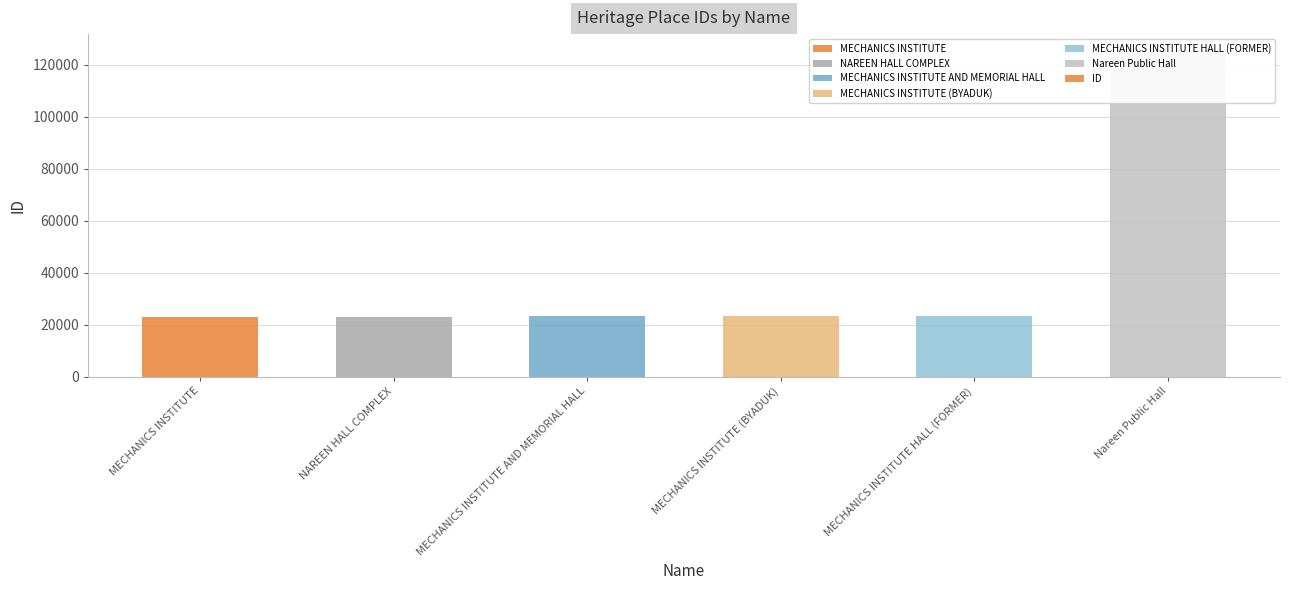

What is the ratio of the value at MECHANICS INSTITUTE AND MEMORIAL HALL to the value at MECHANICS INSTITUTE?

1.0